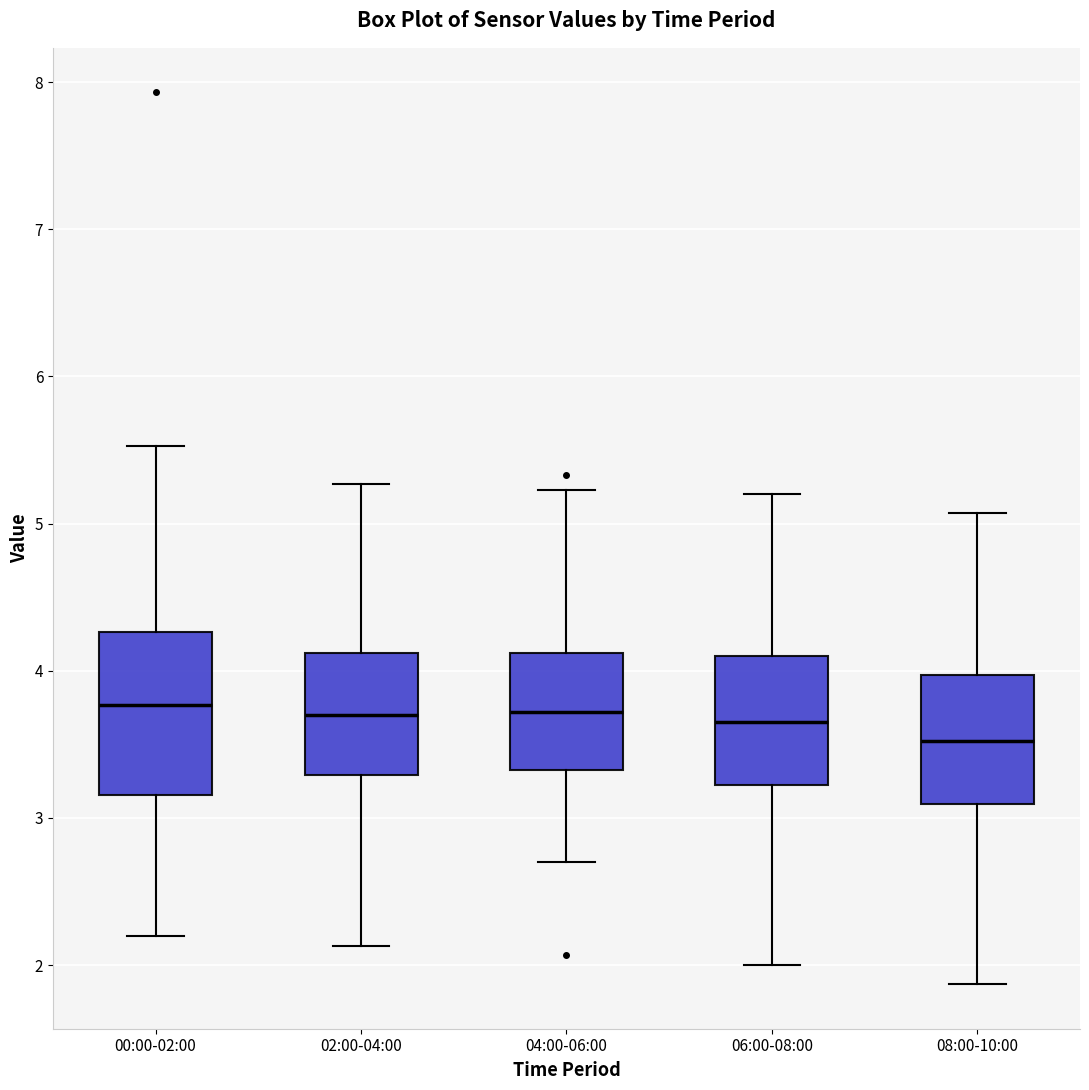

Where does the median line of the box for 04:00-06:00 sit on the y-axis? The values are not printed on the chart, so give them approximately, as read against the axis.

3.7